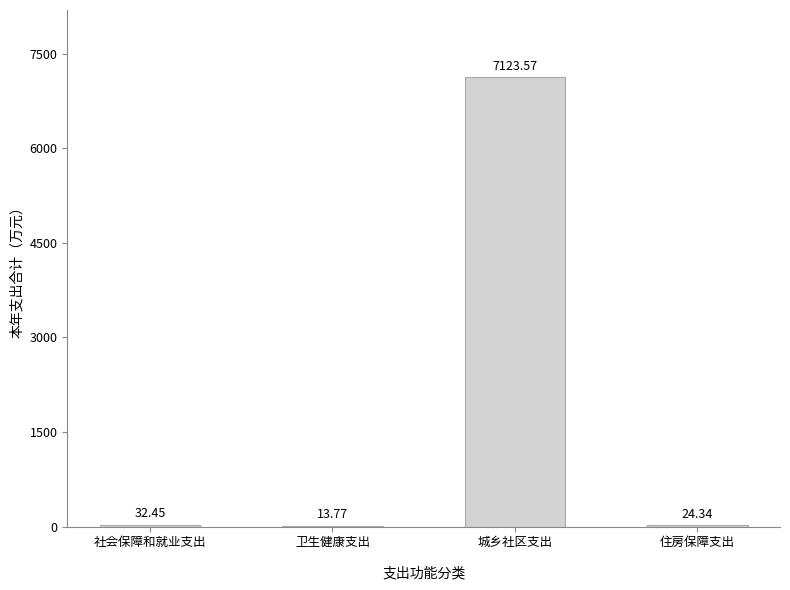

Where does the data first go above 32?

社会保障和就业支出